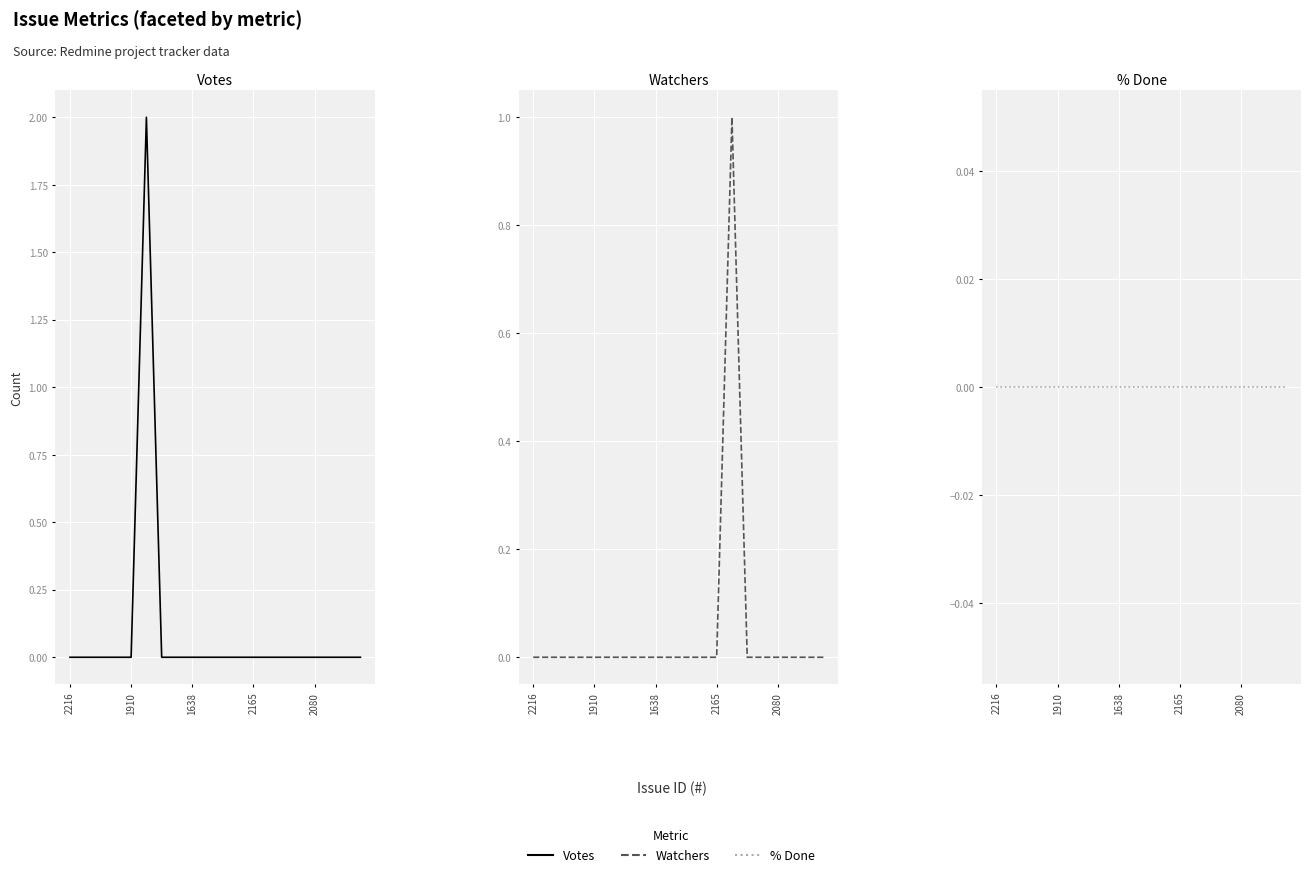

Rank the categories by % Done value from highest to lowest.

2216, 1910, 1638, 2165, 2080, 5, 6, 7, 8, 9, 10, 11, 12, 13, 14, 15, 16, 17, 18, 19